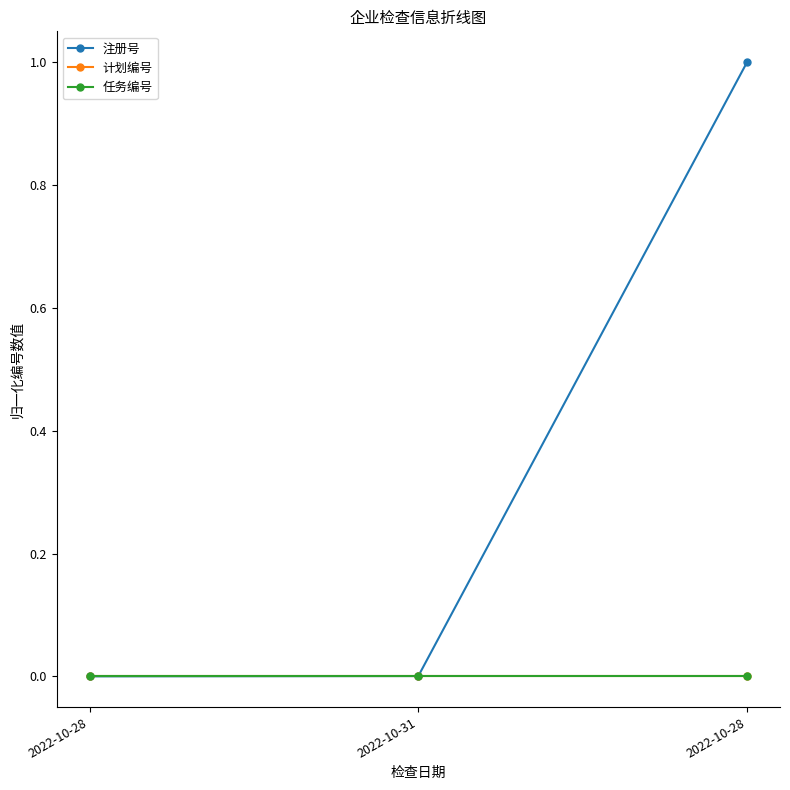

Which series has the widest spread of values?

注册号